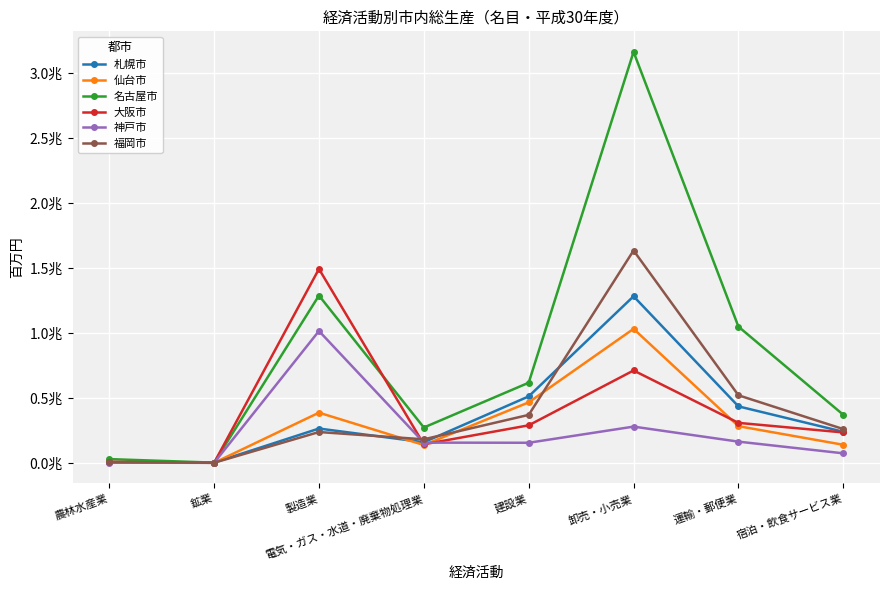

At which label is 神戸市 closest to 507223?

卸売・小売業